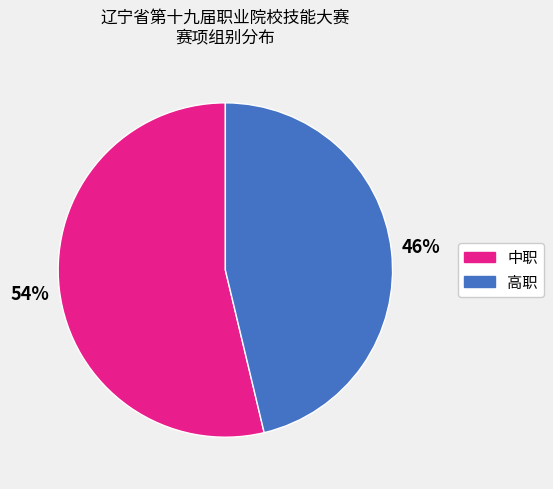

To the nearest percent, what is the average slice percentage?

50%